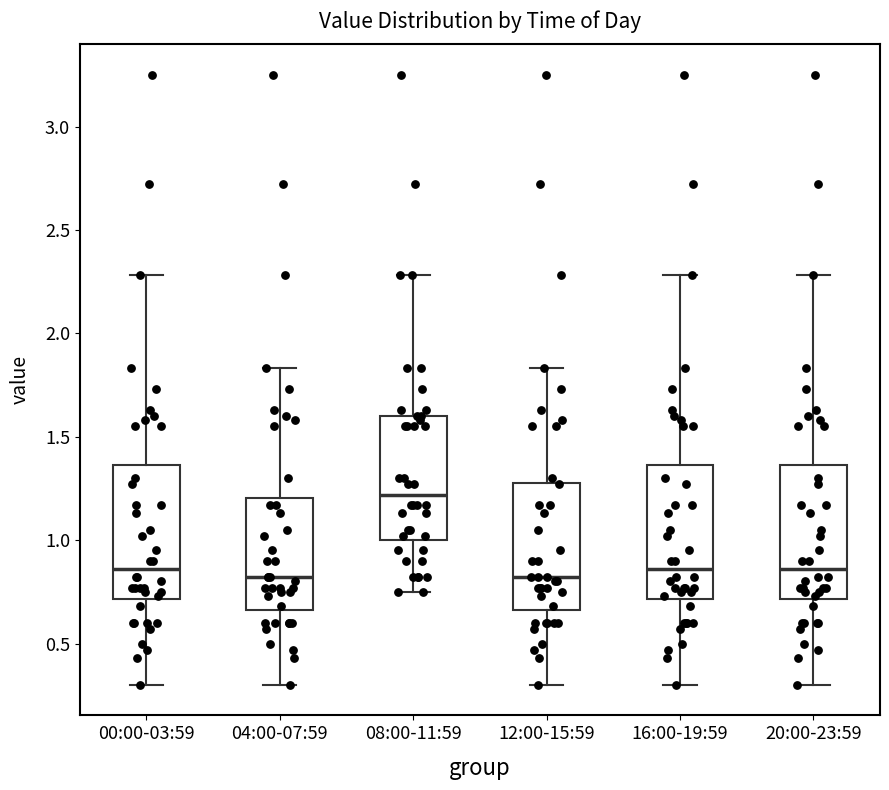

Reading left to right, read every box against the y-axis: the position of its median line, the range the box covers, and the ends of its whiskers. The values are not printed on the chart, so give them approximately, as read against the axis.

00:00-03:59: median 0.85, box 0.70 to 1.35, whiskers 0.30 to 2.30
04:00-07:59: median 0.80, box 0.65 to 1.20, whiskers 0.30 to 1.85
08:00-11:59: median 1.20, box 1.00 to 1.60, whiskers 0.75 to 2.30
12:00-15:59: median 0.80, box 0.65 to 1.30, whiskers 0.30 to 1.85
16:00-19:59: median 0.85, box 0.70 to 1.35, whiskers 0.30 to 2.30
20:00-23:59: median 0.85, box 0.70 to 1.35, whiskers 0.30 to 2.30